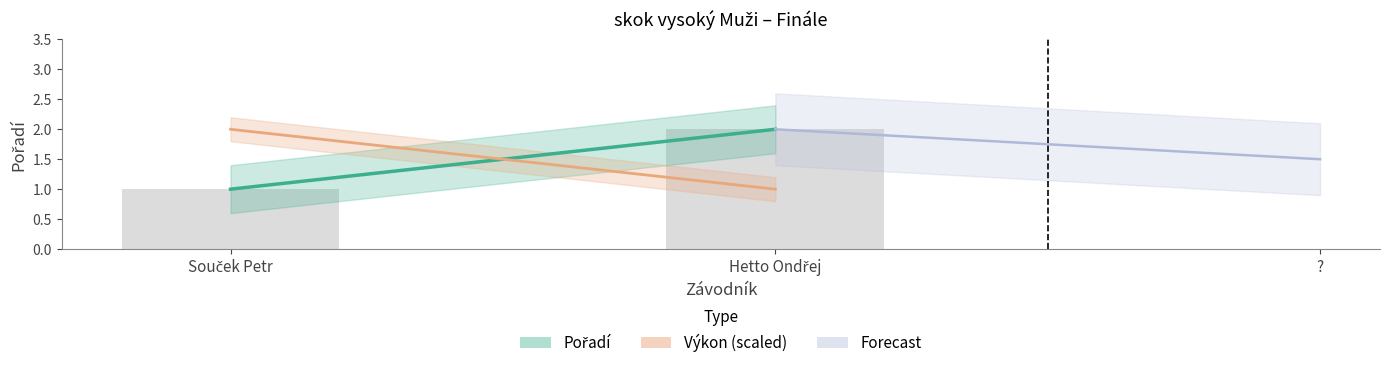

The Forecast (trend) series shows 2.5 at ?. True or false?

False